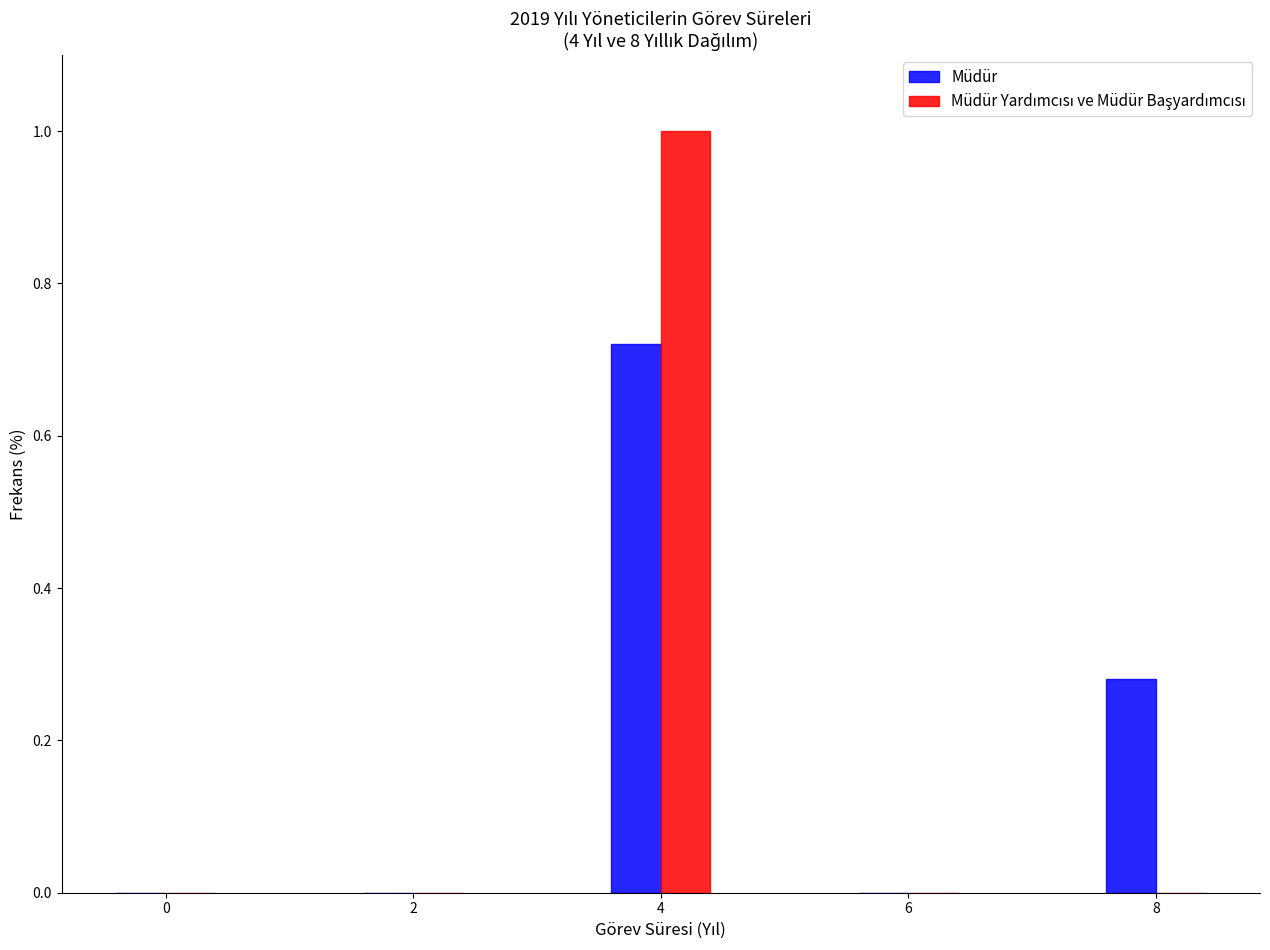

Which label corresponds to the largest value in the chart?

4